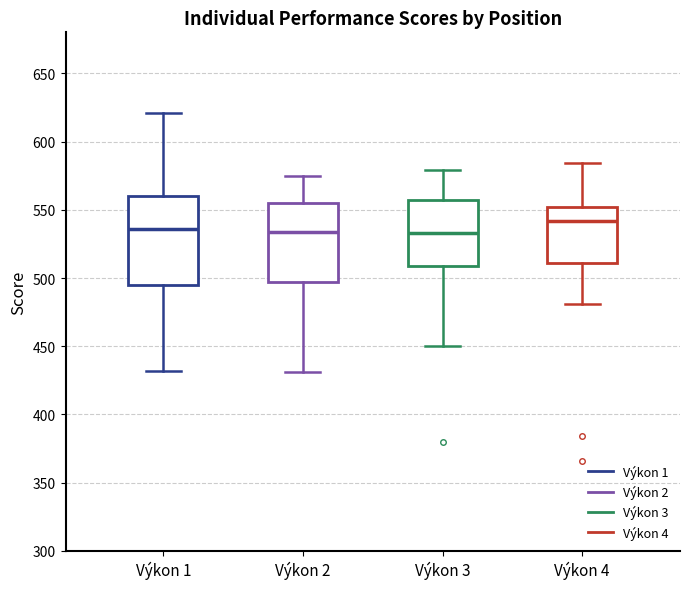

Comparing the boxes themselves (not the whiskers), which one is the tallest?

Výkon 1